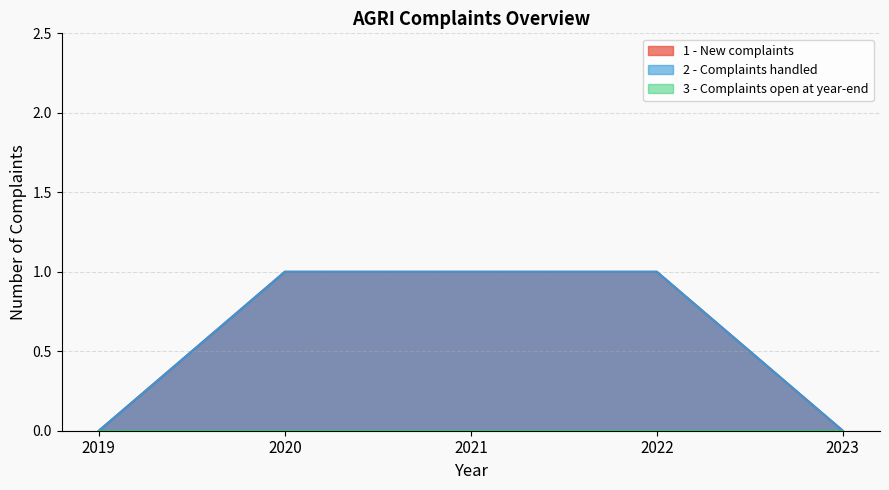

What is the greatest value displayed?

1